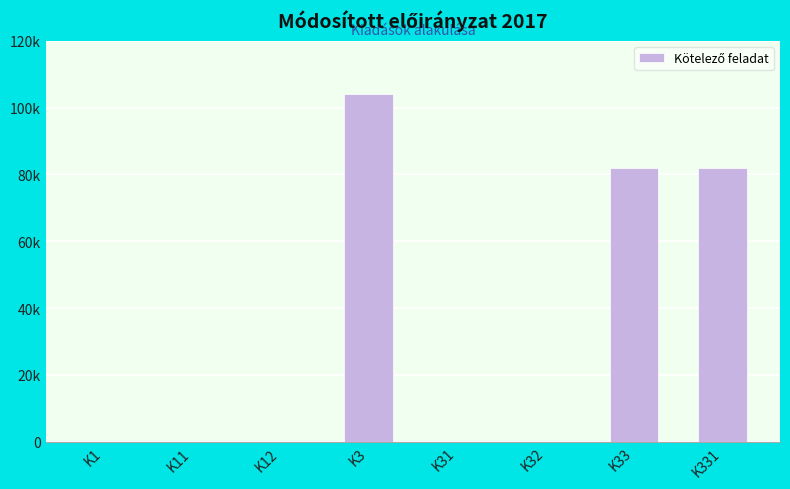

Are the bars horizontal?

No